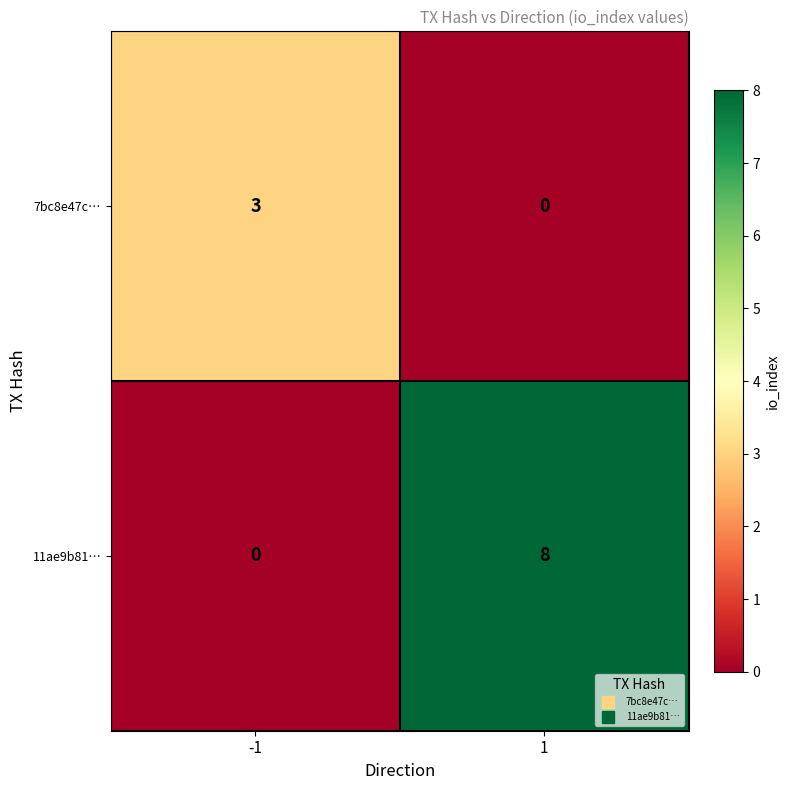

The value of 11ae9b81… at -1 is -3. True or false?

False